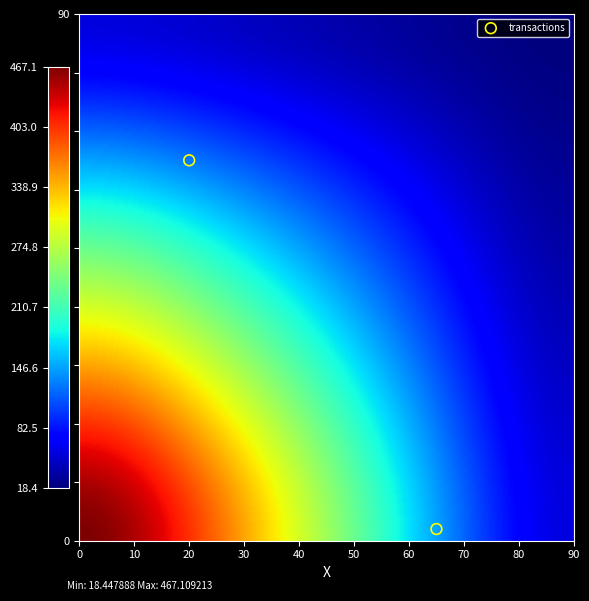

List the coordinates of all points as (Y, X) pairs, reading left to right.

(65, 20)  (2, 65)